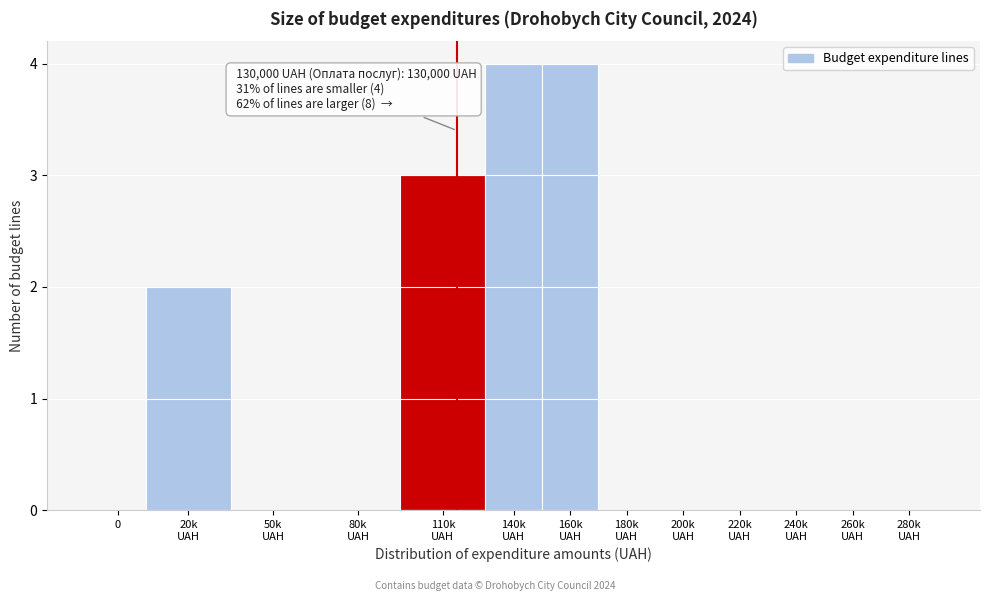

What is the greatest value displayed?

4